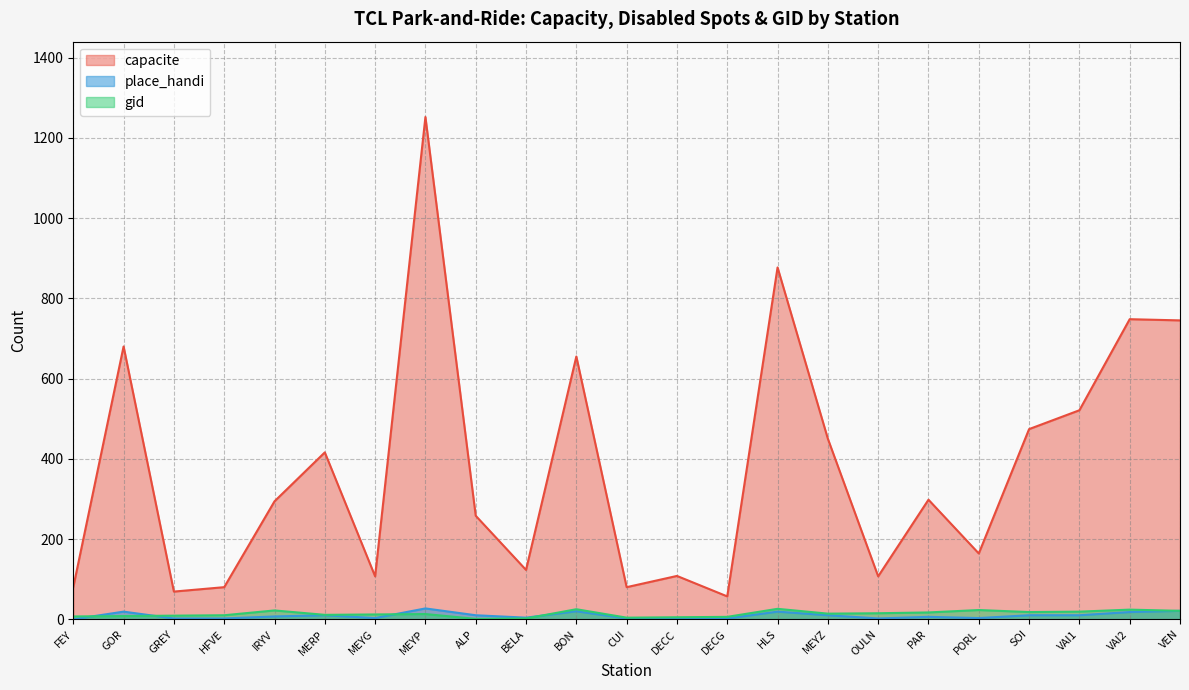

Rank the series by their maximum value, from lowest to highest.

gid, place_handi, capacite